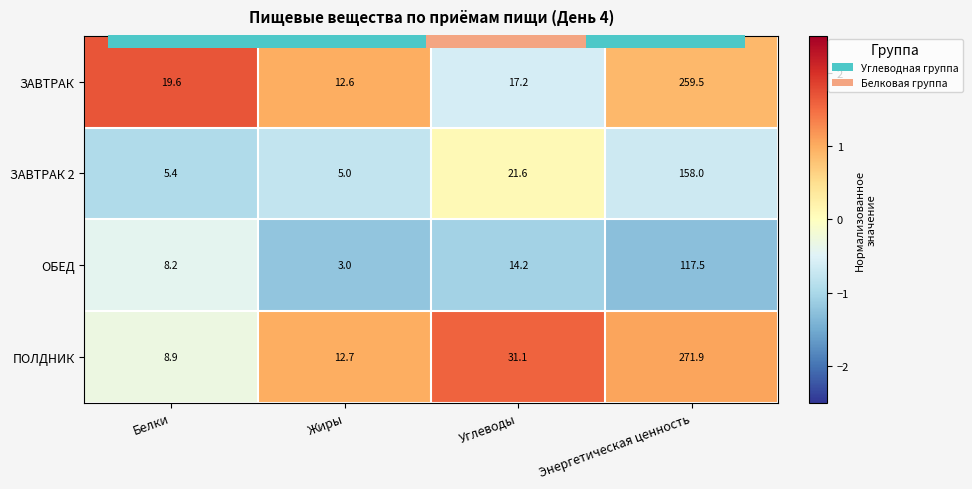

How many values in ПОЛДНИК are above zero?

3